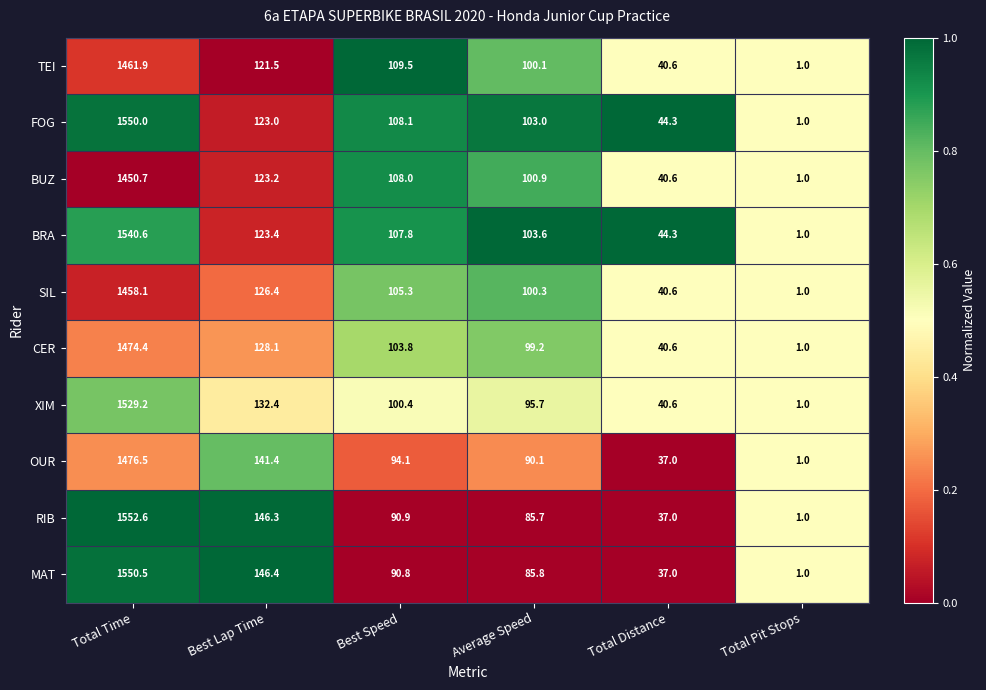

Where does the FOG series first go above 108?

Total Time